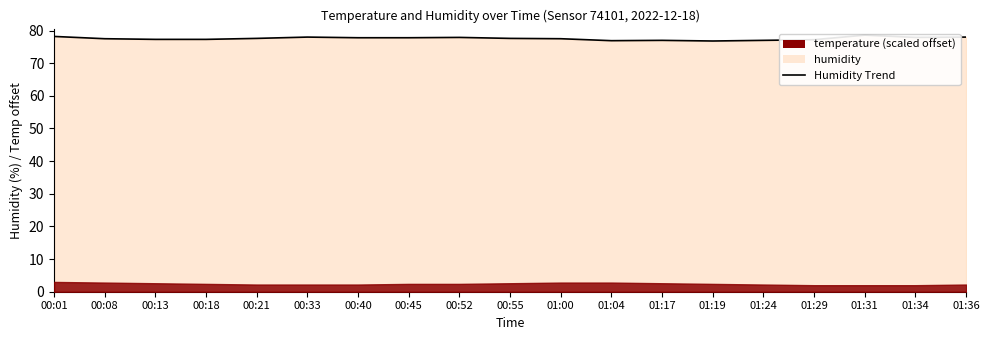

Does the chart display data point markers on the line(s)?

No